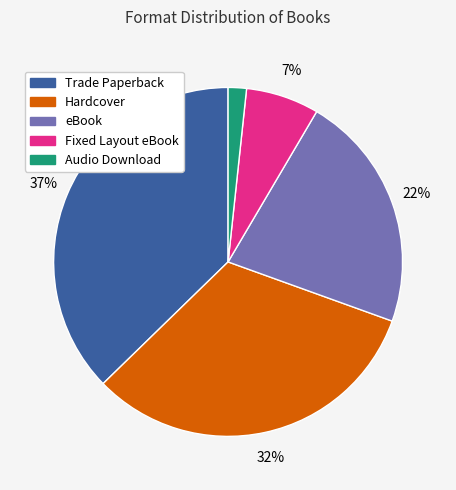

Which category has the biggest portion of the pie?

Trade Paperback